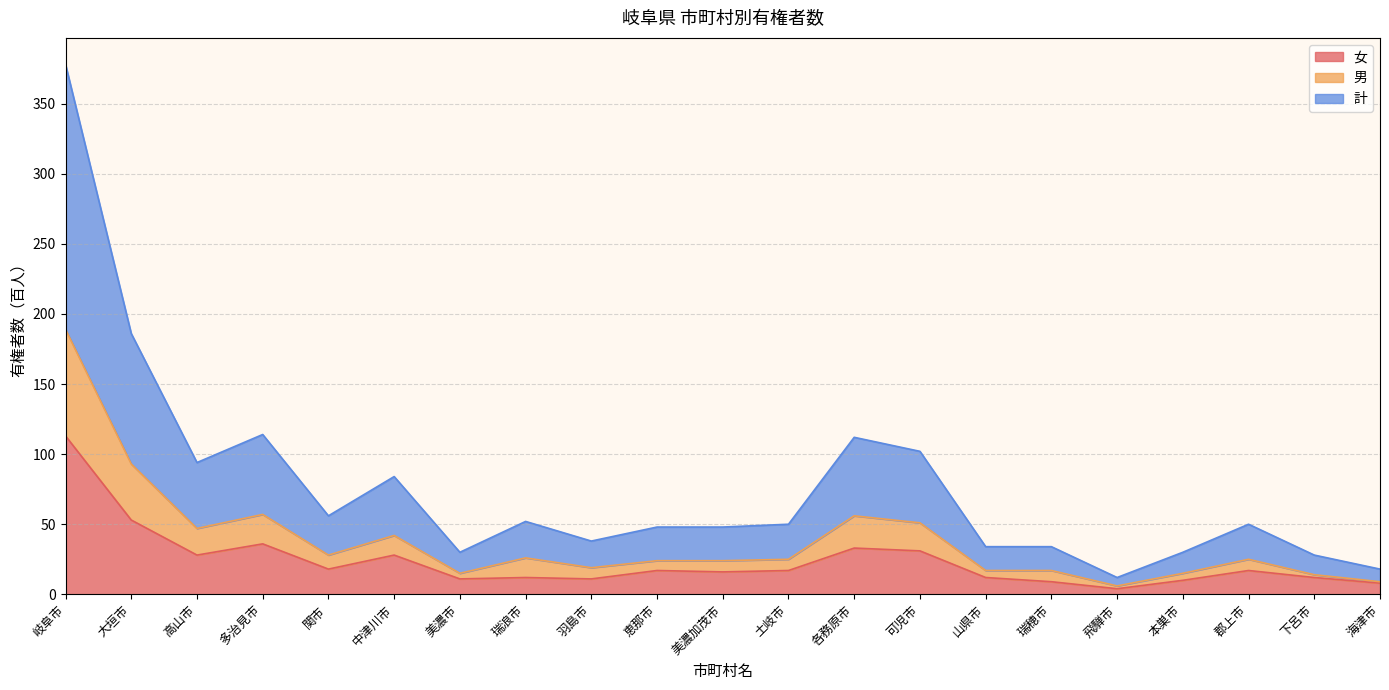

How many lines are shown in the chart?

3